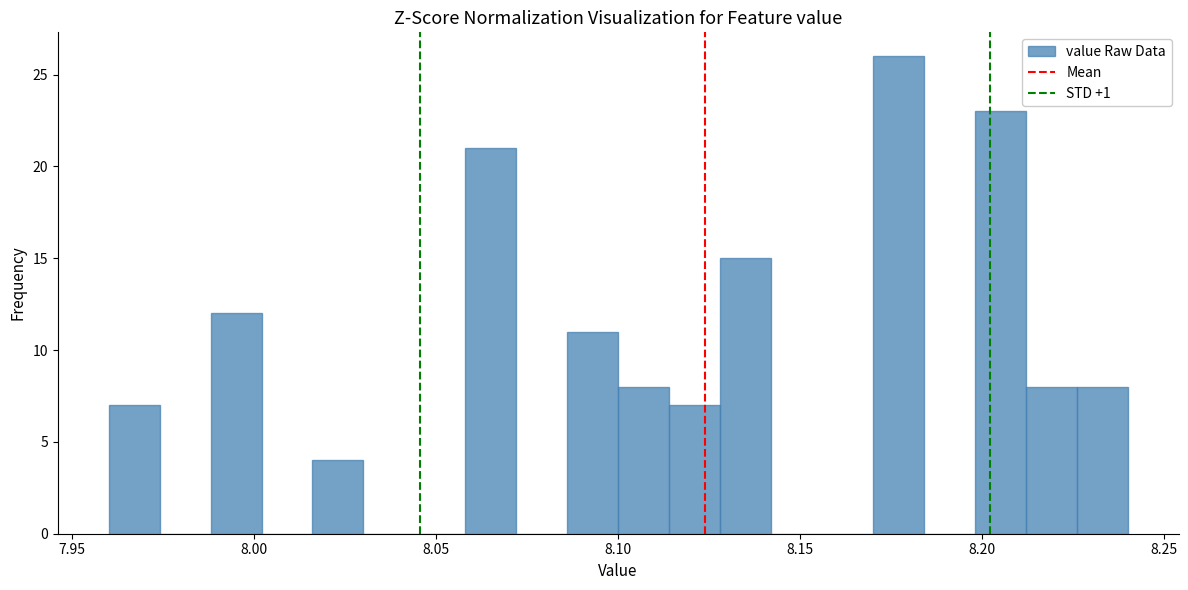

Read against the x-axis, roughly where is the centre of the tallest bar?

8.175